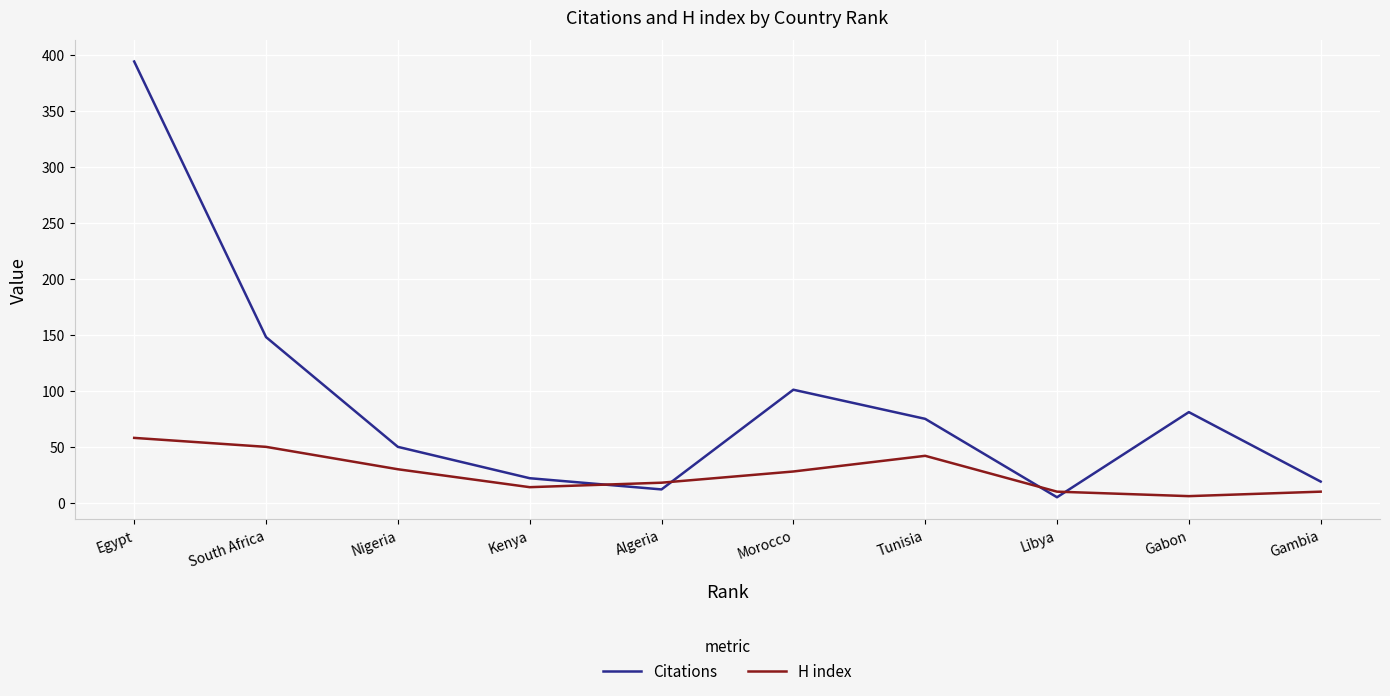

Reading right to left, list all the values displayed in this chart.

Citations: Gambia=19	Gabon=81	Libya=5	Tunisia=75	Morocco=101	Algeria=12	Kenya=22	Nigeria=50	South Africa=148	Egypt=394
H index: Gambia=10	Gabon=6	Libya=10	Tunisia=42	Morocco=28	Algeria=18	Kenya=14	Nigeria=30	South Africa=50	Egypt=58